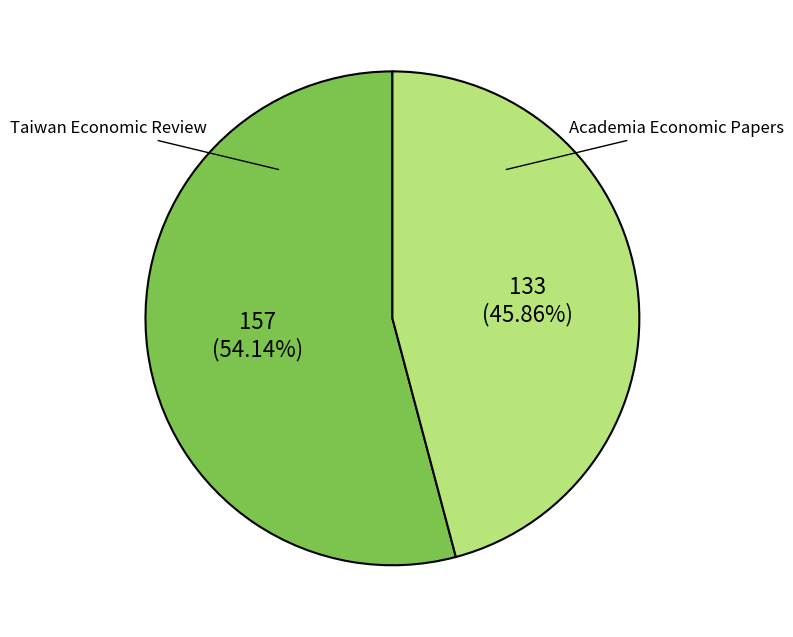

Is there a majority slice in this chart?

Yes